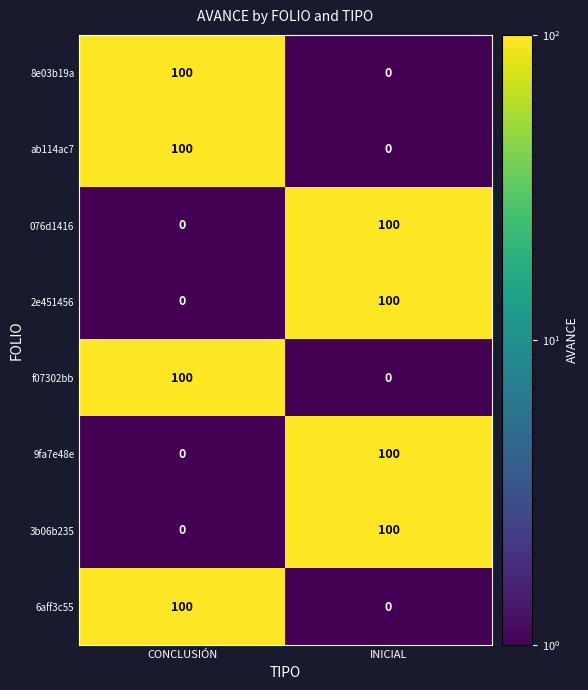

What is the difference between the highest and lowest values at CONCLUSIÓN?

100